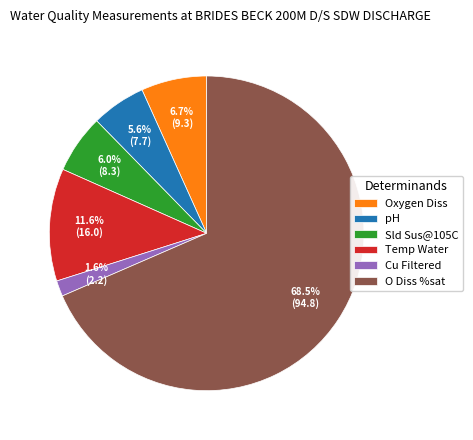

What percentage do O Diss %sat and Sld Sus@105C together represent?

74.5%